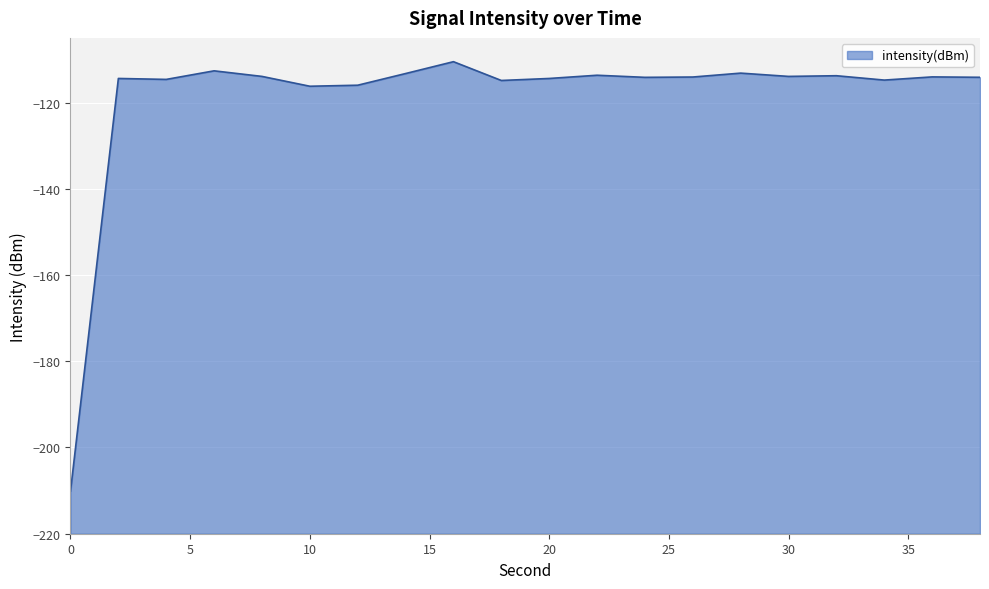

How many distinct data groups are displayed?

1